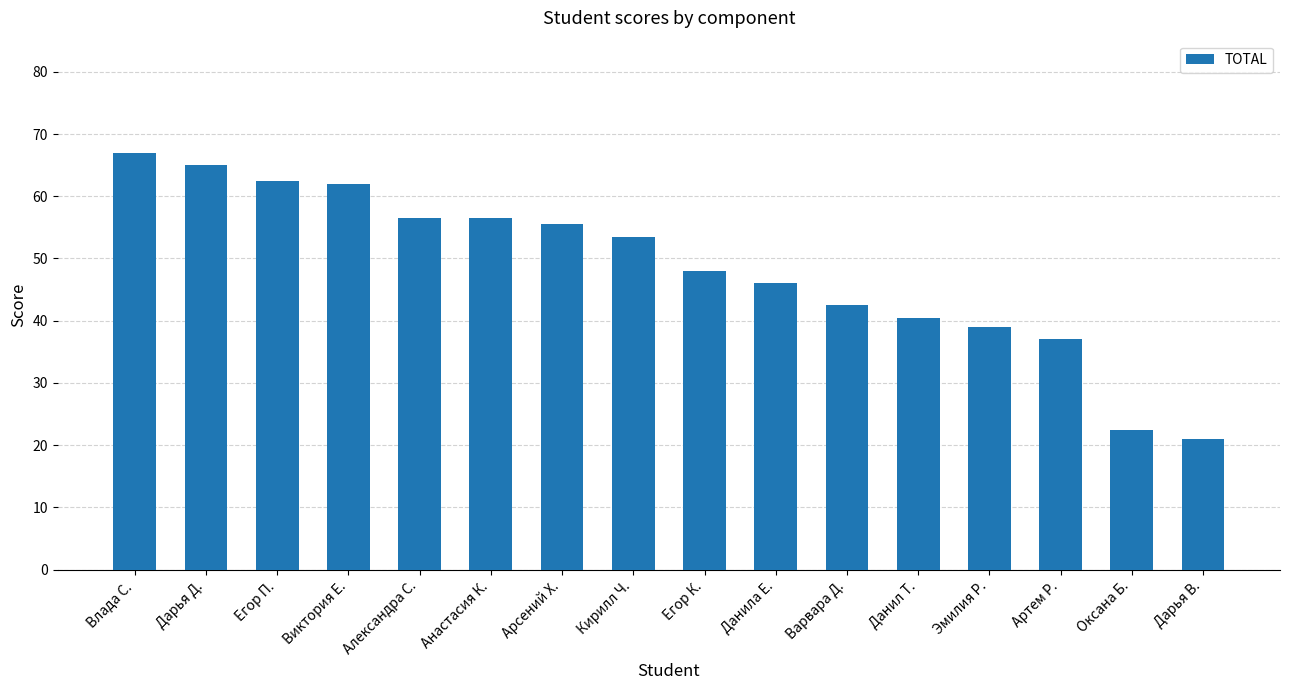

Reading right to left, what are all the values shown in this chart?

Дарья В.=21.0	Оксана Б.=22.5	Артем Р.=37.0	Эмилия Р.=39.0	Данил Т.=40.5	Варвара Д.=42.5	Данила Е.=46.0	Егор К.=48.0	Кирилл Ч.=53.5	Арсений Х.=55.5	Анастасия К.=56.5	Александра С.=56.5	Виктория Е.=62.0	Егор П.=62.5	Дарья Д.=65.0	Влада С.=67.0